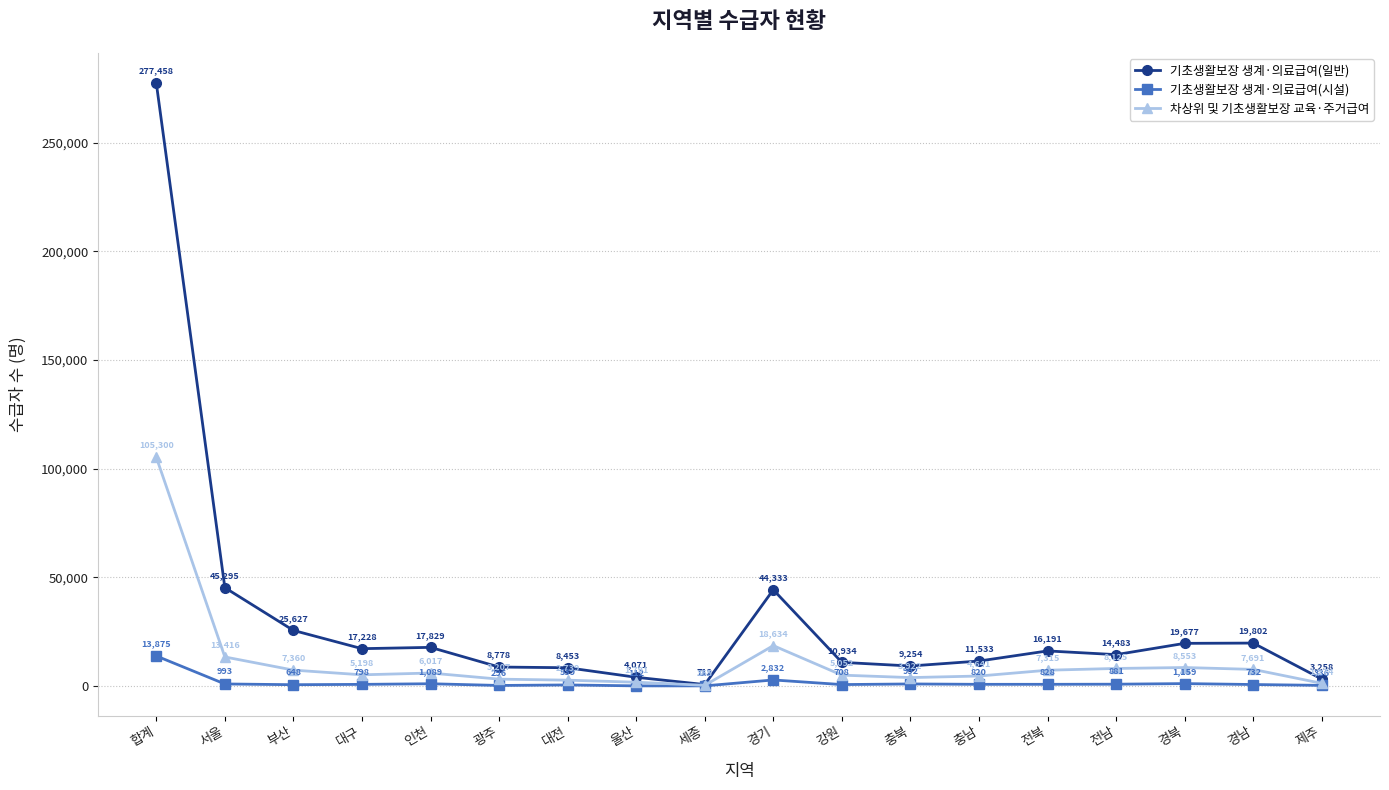

What is the maximum value for 차상위 및 기초생활보장 교육·주거급여?

105300